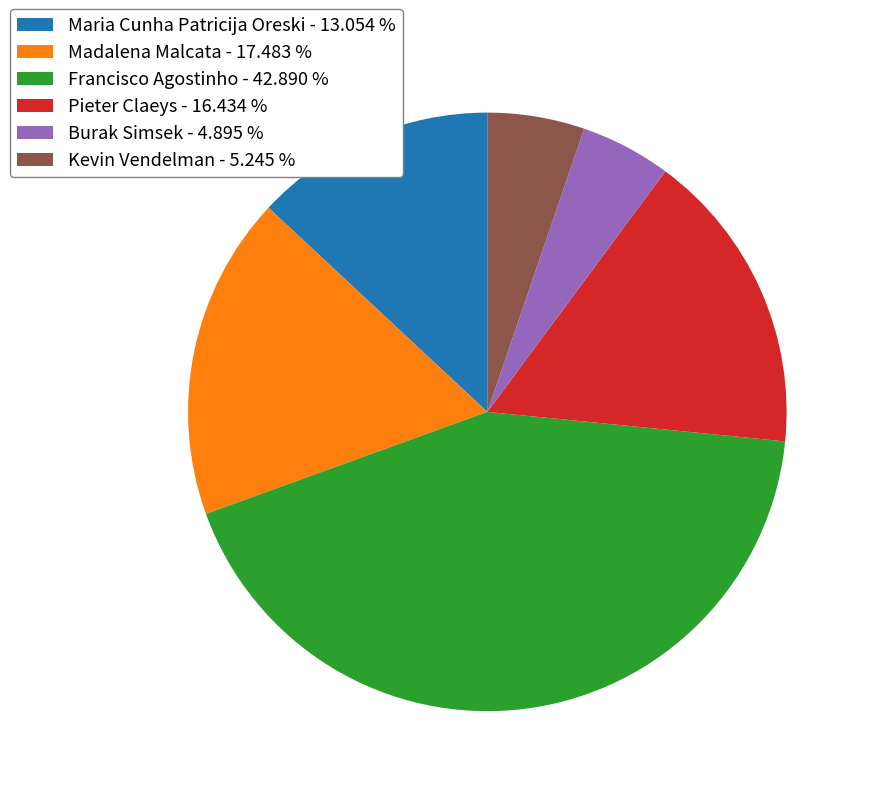

Approximately how many times larger is the value at Francisco Agostinho compared to Pieter Claeys?

2.6